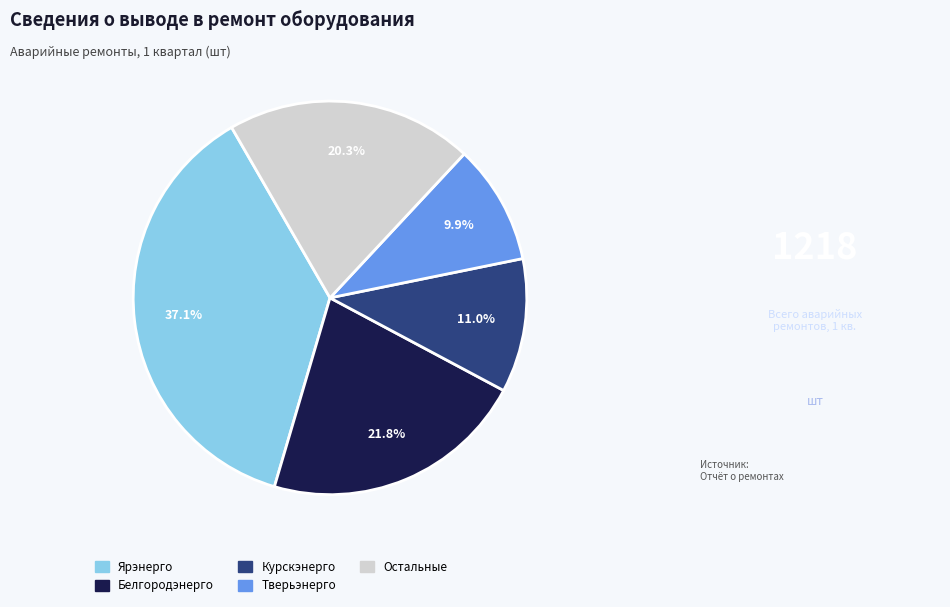

Is there any slice that represents more than half of the pie?

No